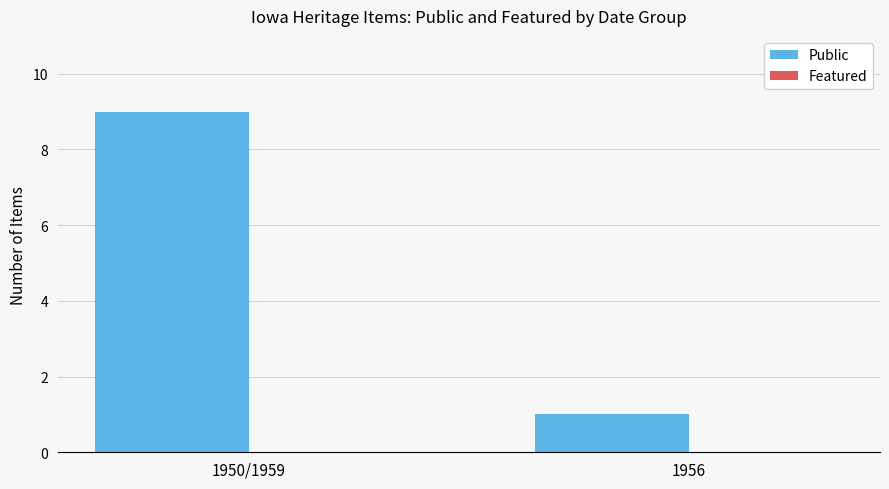

Which category has the lowest value across all series?

1956